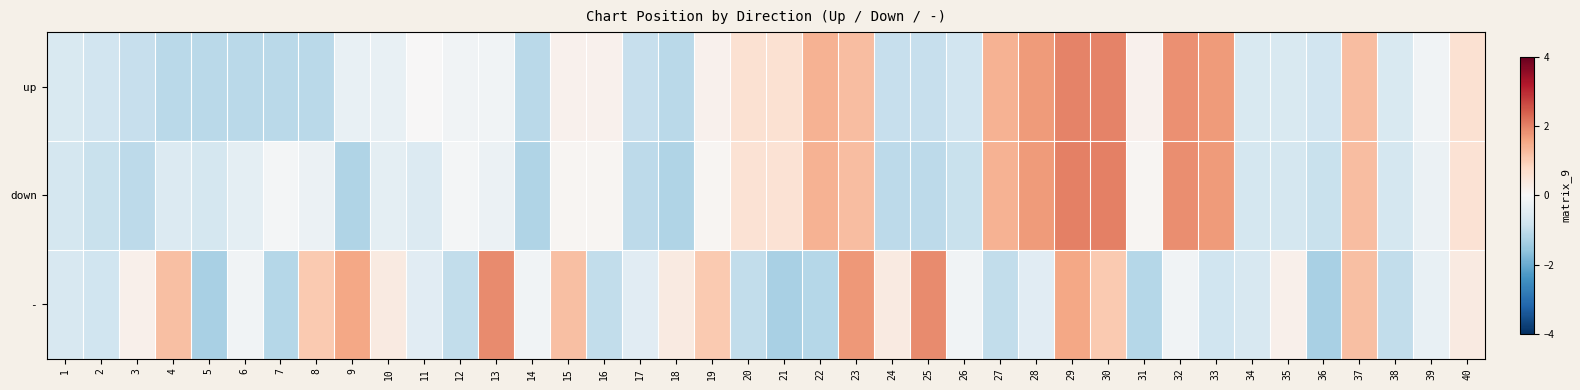

Reading right to left, what are all the values shown in this chart?

up: 40=0.6	39=-0.1	38=-0.6	37=1.2	36=-0.8	35=-0.6	34=-0.6	33=1.7	32=1.8	31=0.2	30=2.0	29=2.0	28=1.7	27=1.4	26=-0.8	25=-0.9	24=-0.9	23=1.2	22=1.4	21=0.6	20=0.6	19=0.2	18=-1.1	17=-0.9	16=0.2	15=0.2	14=-1.1	13=-0.1	12=-0.1	11=0.0	10=-0.3	9=-0.3	8=-1.1	7=-1.1	6=-1.1	5=-1.1	4=-1.1	3=-0.9	2=-0.8	1=-0.6
down: 40=0.6	39=-0.2	38=-0.7	37=1.2	36=-0.9	35=-0.7	34=-0.7	33=1.7	32=1.9	31=0.1	30=2.0	29=2.0	28=1.7	27=1.4	26=-0.9	25=-1.0	24=-1.0	23=1.2	22=1.4	21=0.6	20=0.6	19=0.1	18=-1.2	17=-1.0	16=0.1	15=0.1	14=-1.2	13=-0.2	12=-0.1	11=-0.6	10=-0.4	9=-1.2	8=-0.2	7=-0.1	6=-0.4	5=-0.7	4=-0.6	3=-1.0	2=-0.9	1=-0.7
-: 40=0.4	39=-0.3	38=-1.0	37=1.2	36=-1.3	35=0.2	34=-0.6	33=-0.8	32=-0.1	31=-1.1	30=1.0	29=1.6	28=-0.5	27=-1.0	26=-0.1	25=1.9	24=0.4	23=1.7	22=-1.1	21=-1.3	20=-1.0	19=1.0	18=0.4	17=-0.5	16=-1.0	15=1.2	14=-0.1	13=1.9	12=-1.0	11=-0.5	10=0.4	9=1.6	8=1.0	7=-1.1	6=-0.1	5=-1.3	4=1.2	3=0.2	2=-0.8	1=-0.6